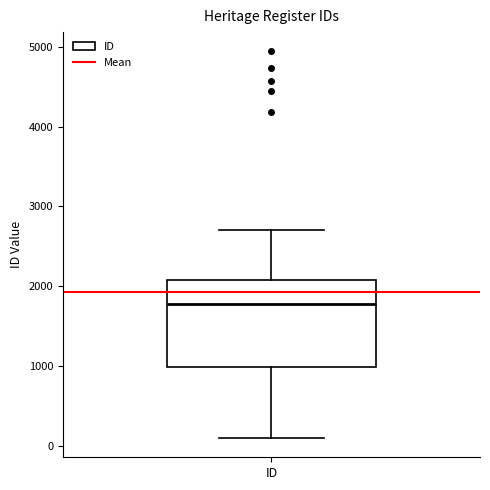

Read this box plot against the y-axis: the position of the median line, the range covered by the box, and the ends of both whiskers. The values are not printed on the chart, so give them approximately, as read against the axis.

median 1800, box 1000 to 2100, whiskers 100 to 2700